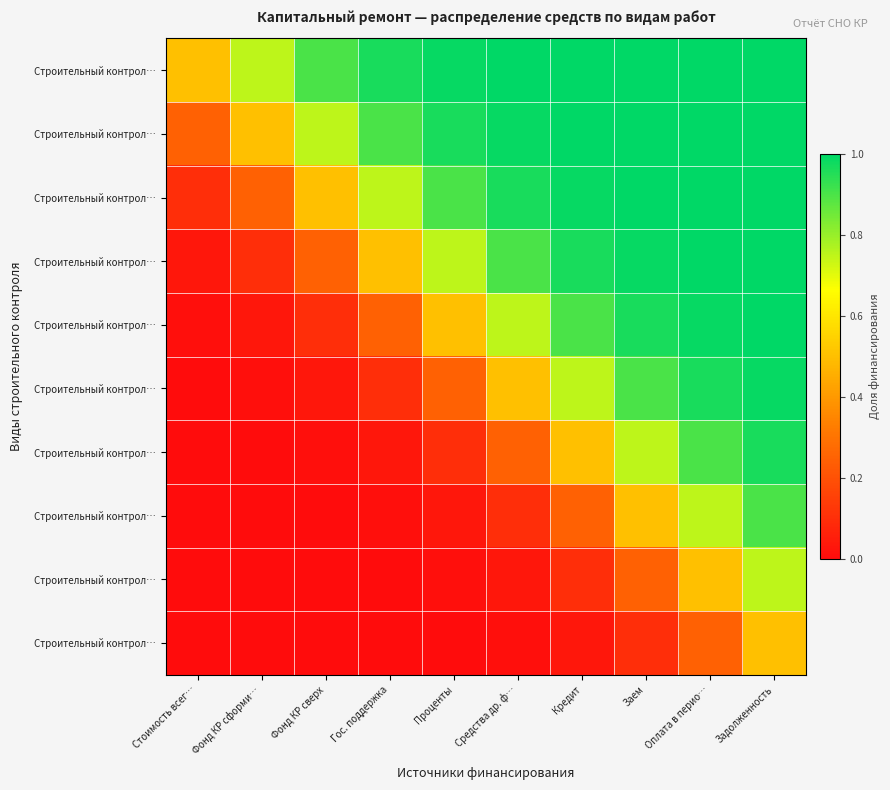

How many series are shown in this chart?

10